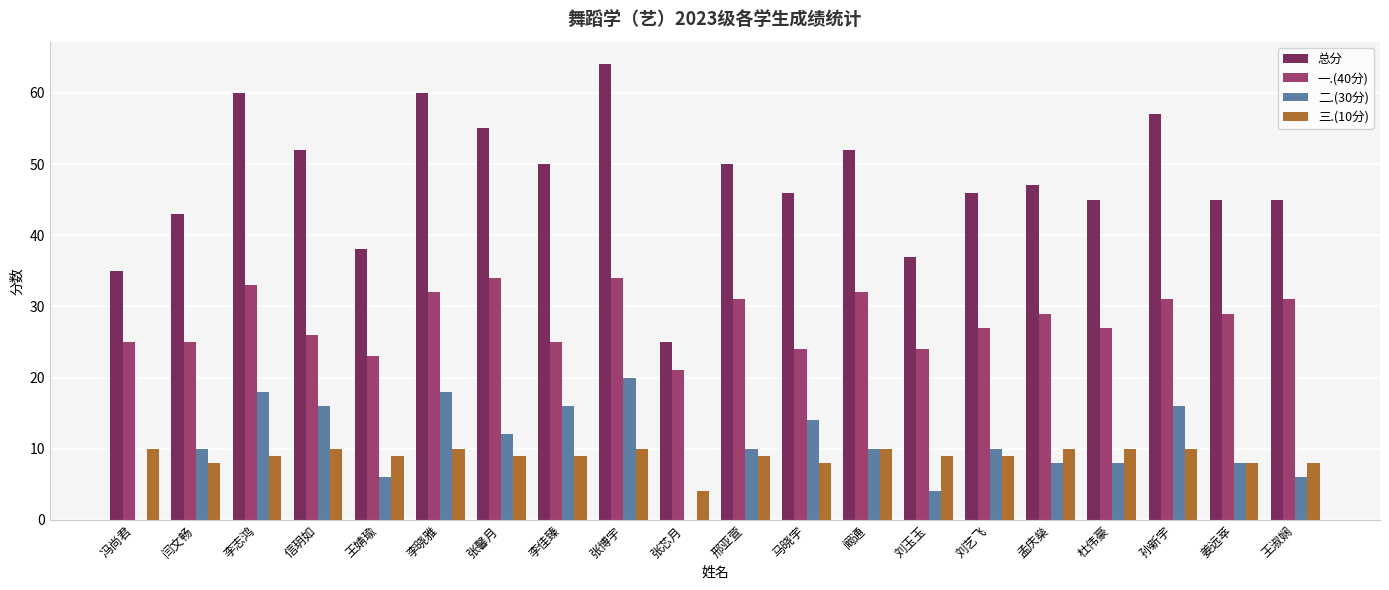

What is the sum of all 三.(10分) values?

179